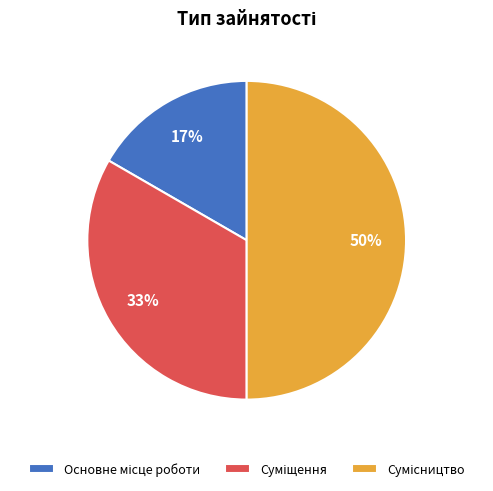

To the nearest percent, what is the average slice percentage?

33%